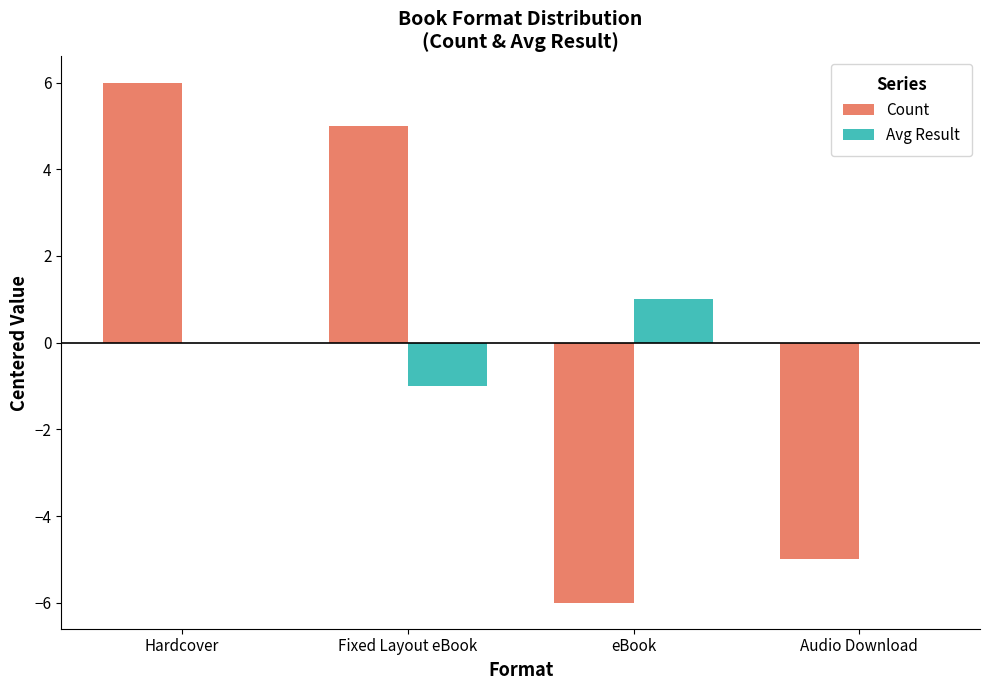

Count the number of data series in this chart.

2